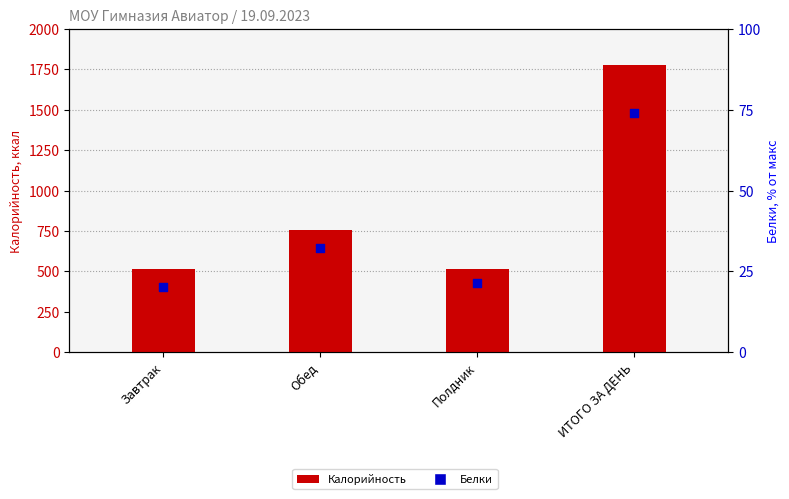

What are all the series names shown in the legend?

Калорийность, Белки (% от макс)